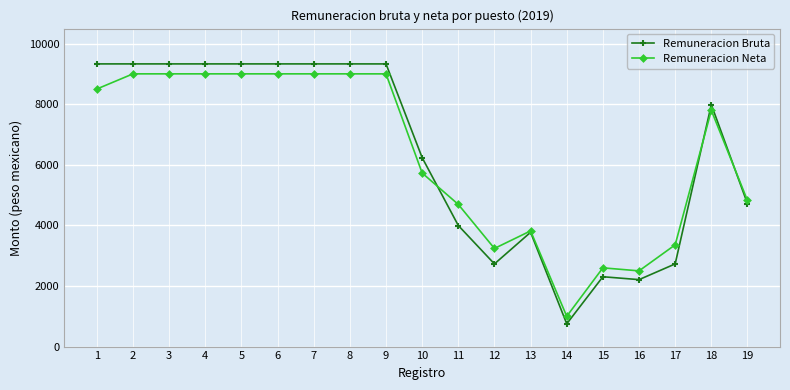

Does the chart display data point markers on the line(s)?

Yes